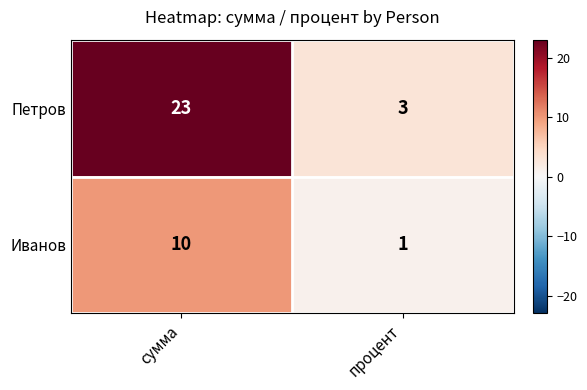

What value does the Петров series have at процент, to the nearest 5?

5